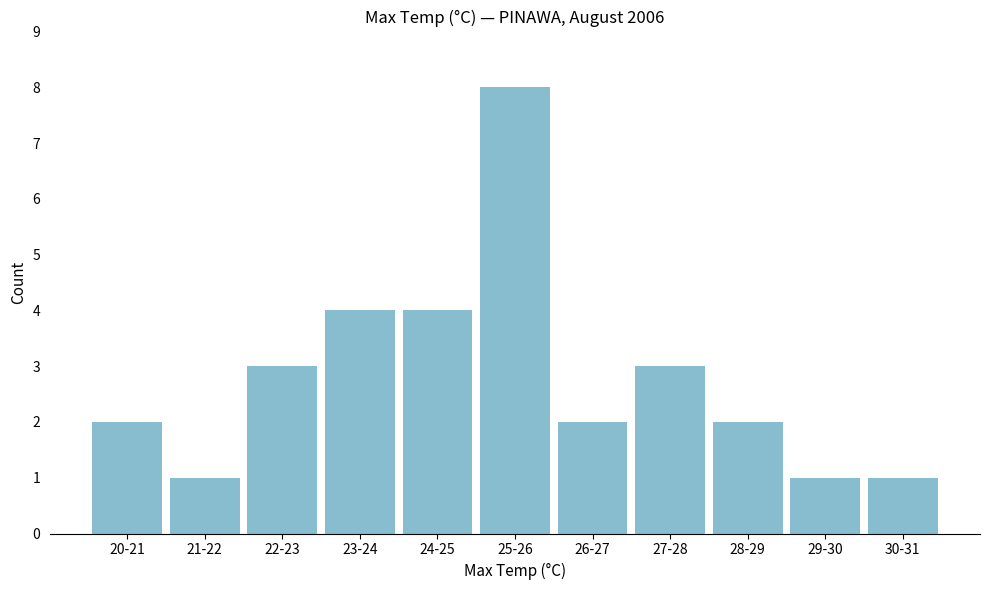

Reading left to right, extract all data points from this chart.

2	1	3	4	4	8	2	3	2	1	1